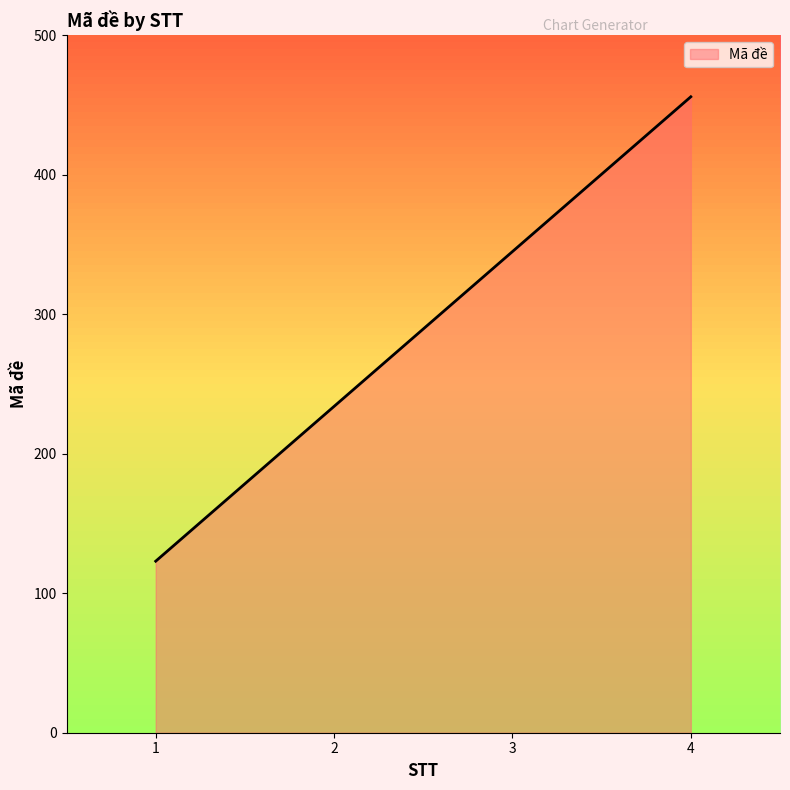

How many lines are shown in the chart?

1